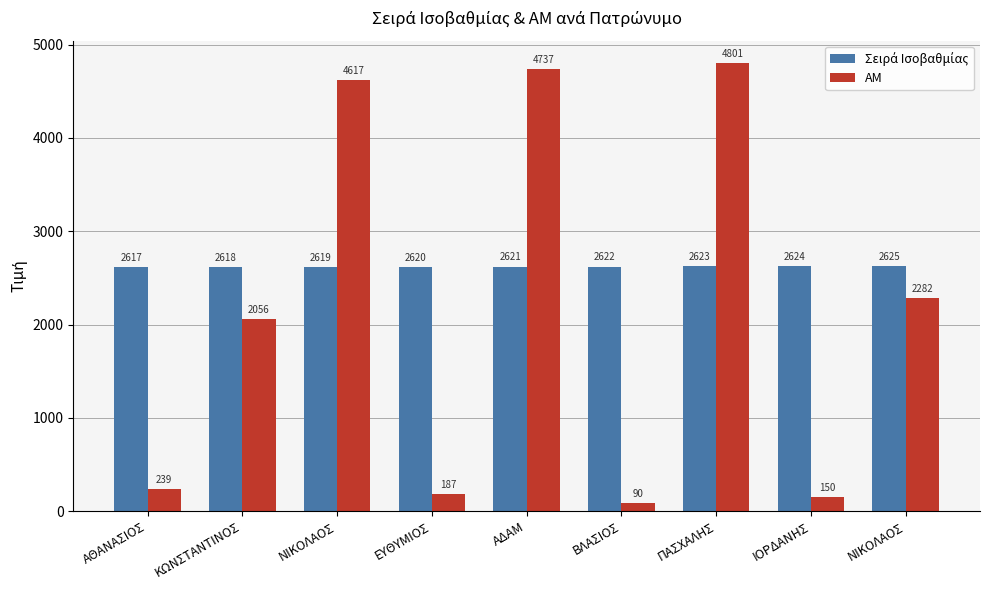

Which category has the lowest value in the Σειρά Ισοβαθμίας series?

ΑΘΑΝΑΣΙΟΣ